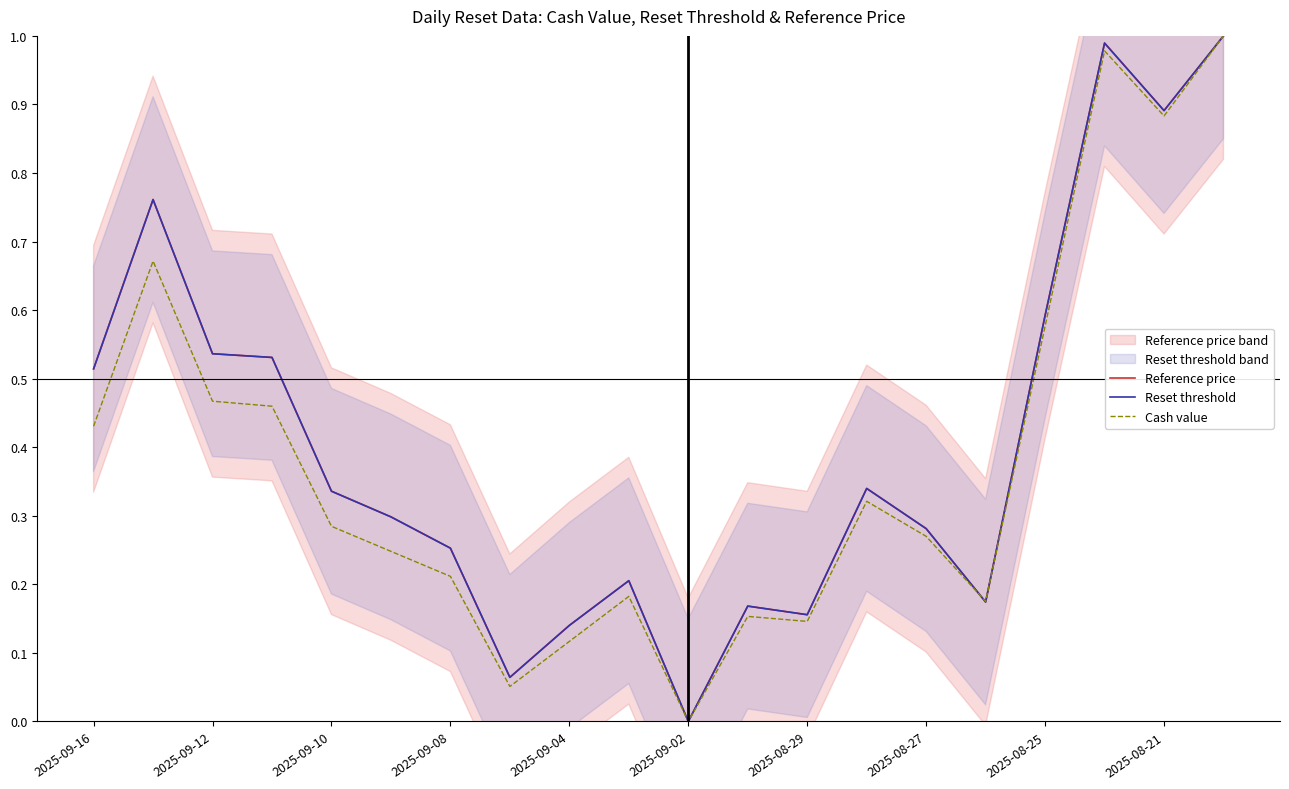

What is the sum of all Cash value values?

7.6